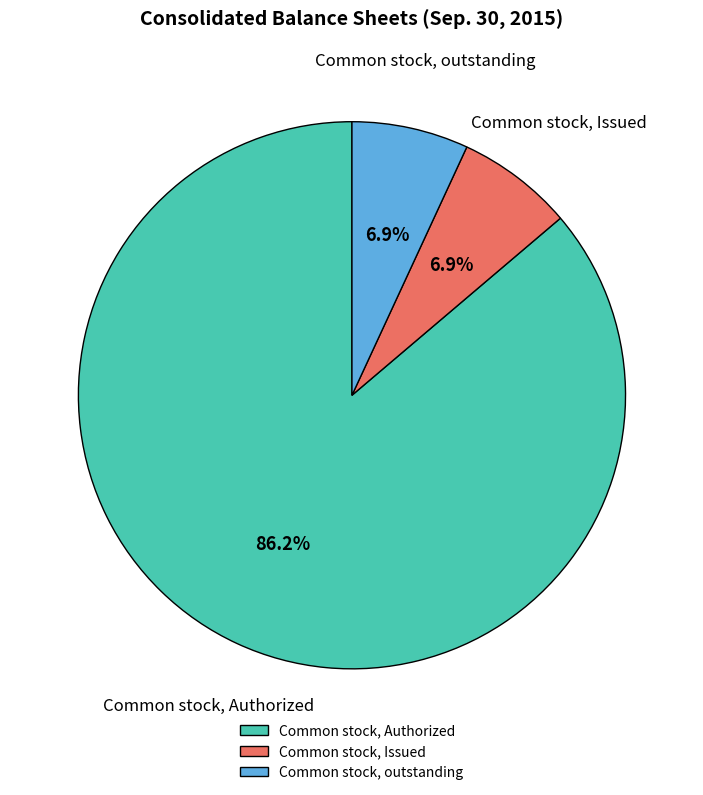

Is it true that Common stock, outstanding is 7% of the pie?

True